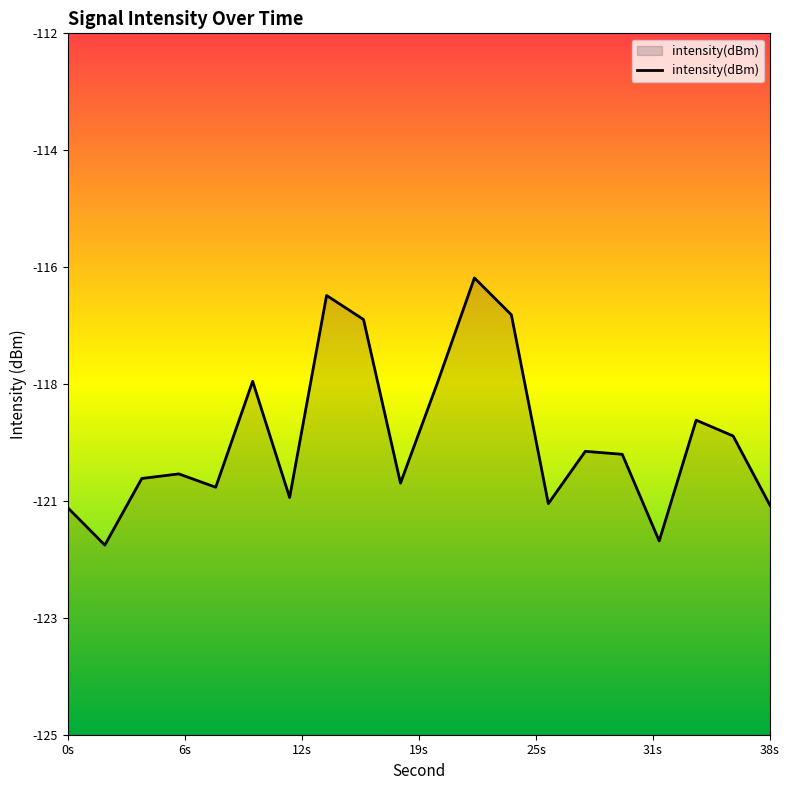

What is the approximate value at 24?

-117.2